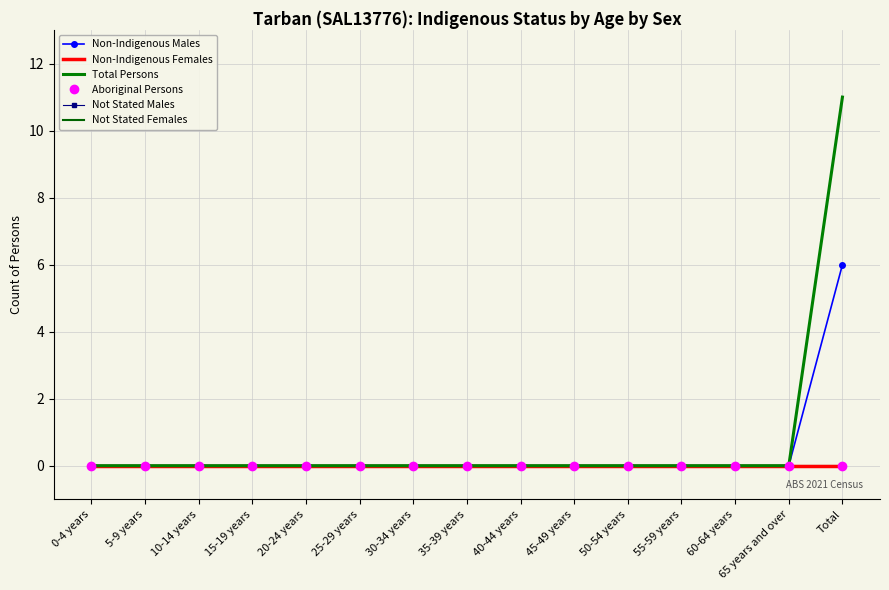

How many lines are shown in the chart?

6